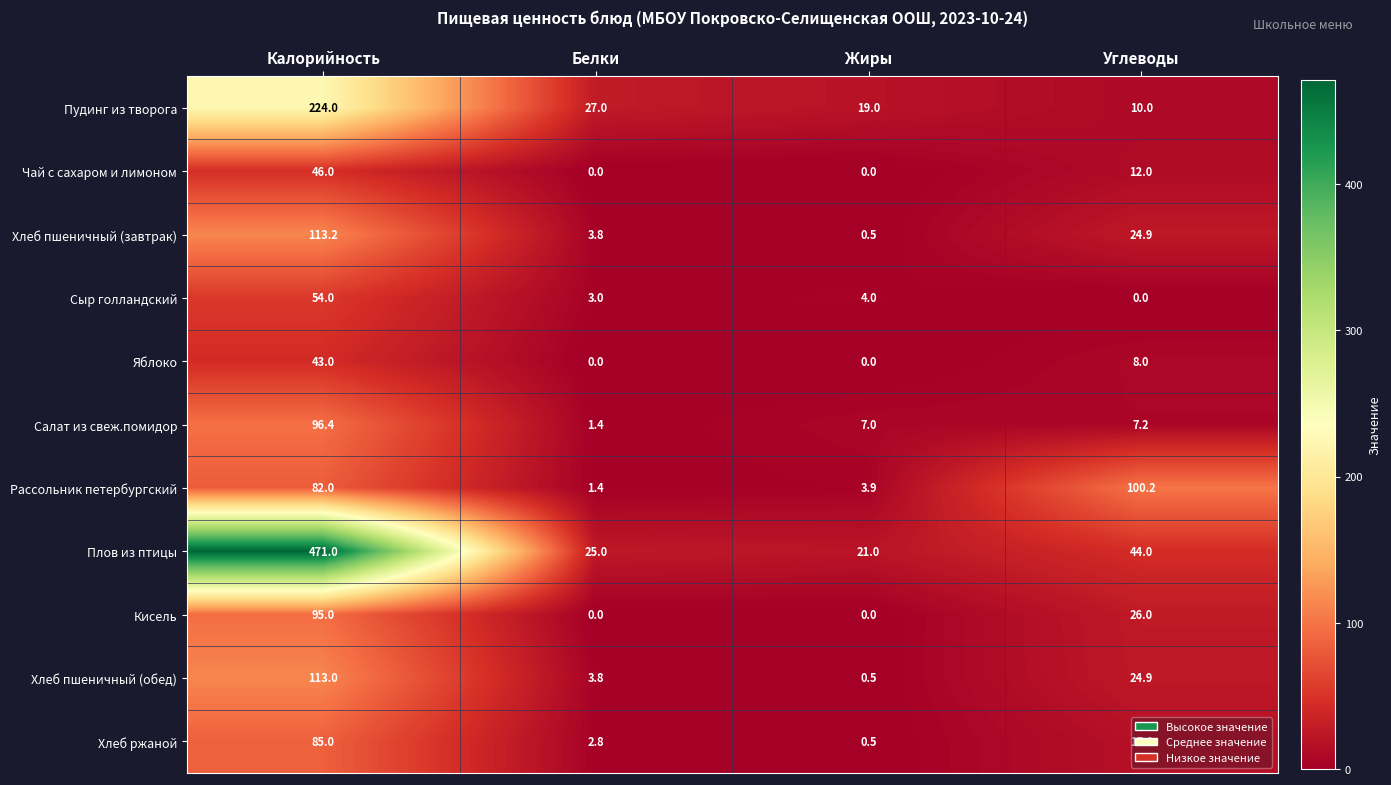

At which category is the sum across all series the highest?

Калорийность